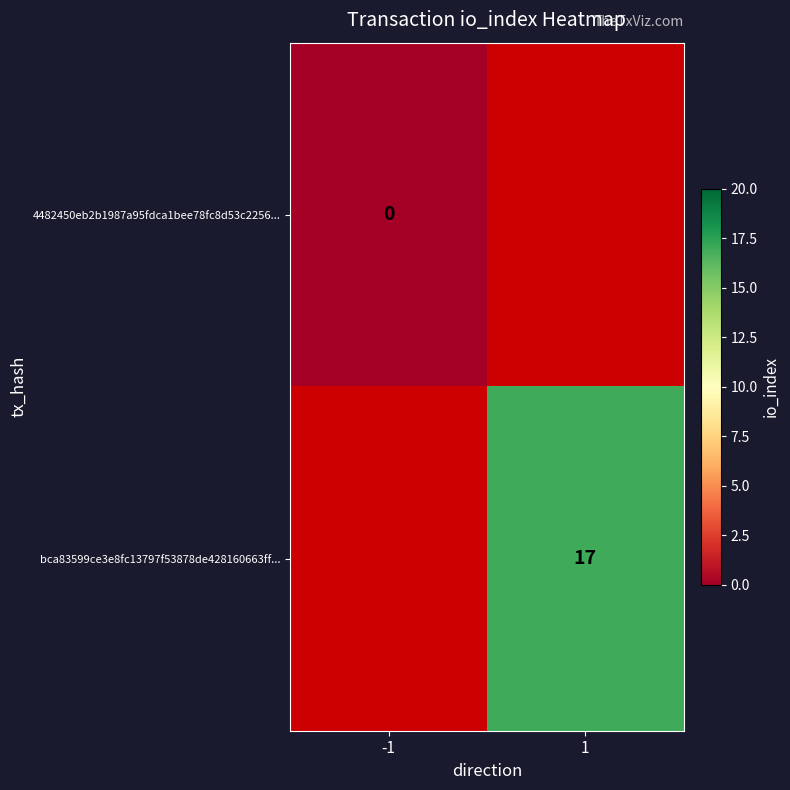

Which category has the lowest value across all series?

-1